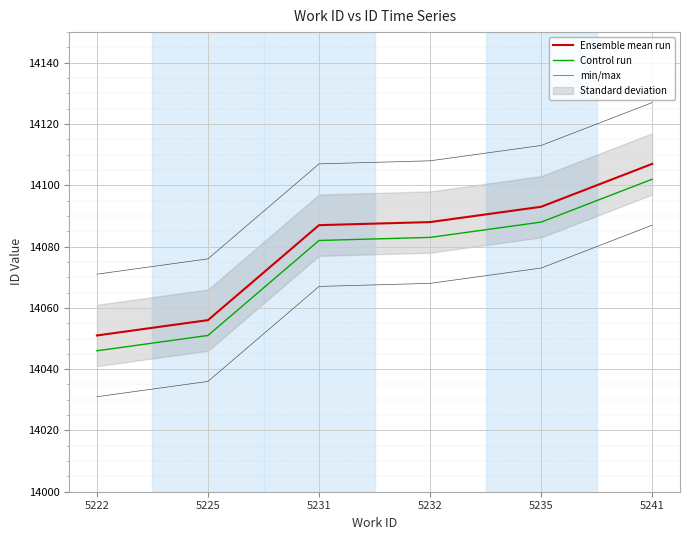

At which category does the chart reach its minimum across all series?

5222